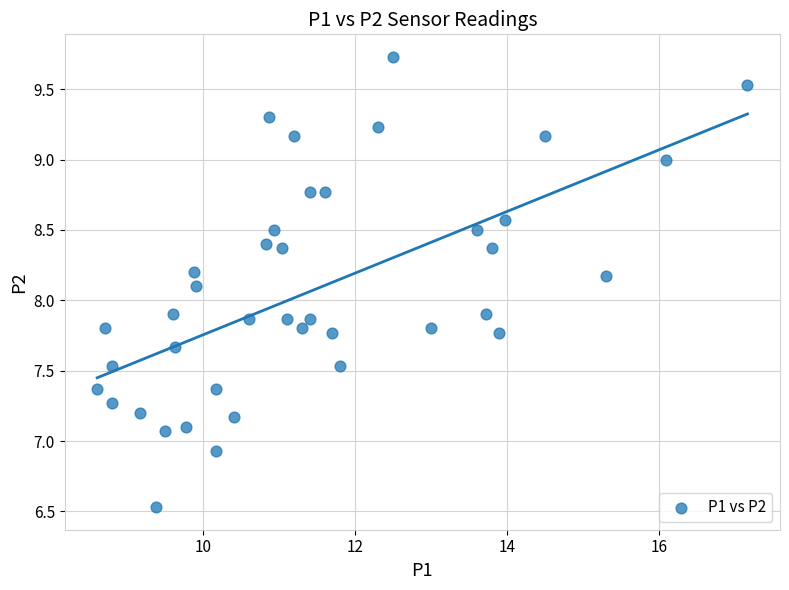

What is the range of Y values (max minus min)?

3.2